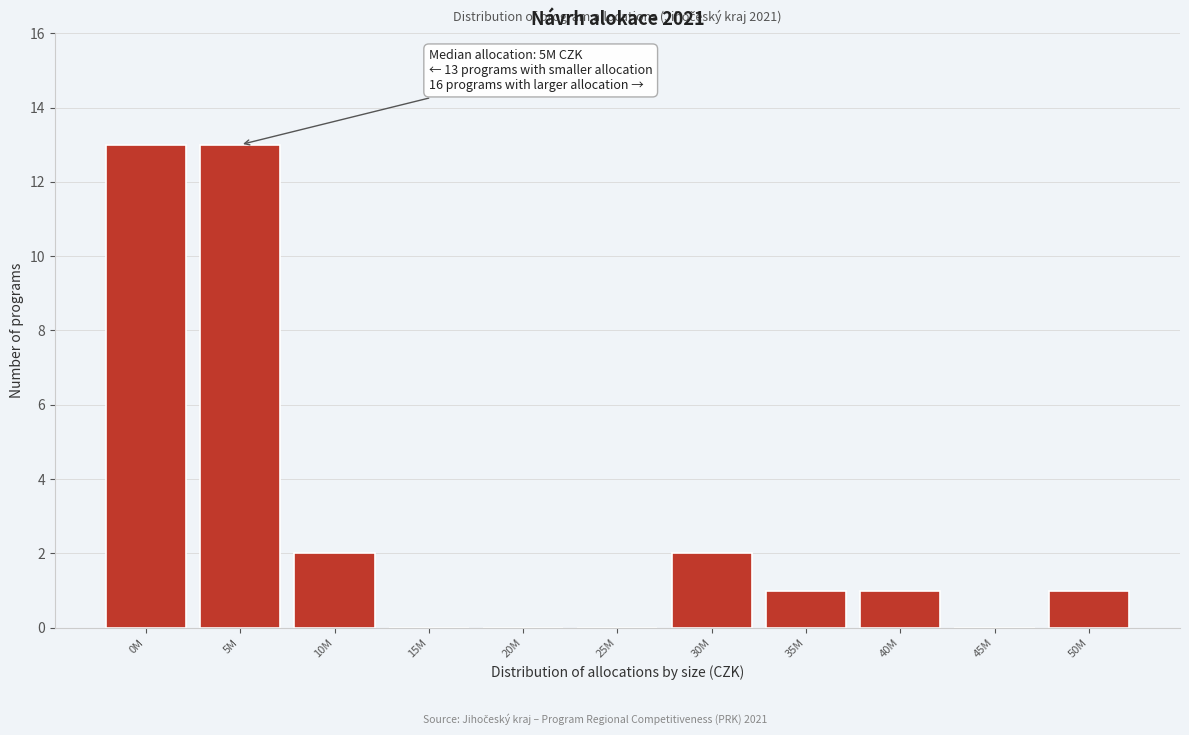

Reading left to right, extract all data points from this chart.

0M=13	5M=13	10M=2	15M=0	20M=0	25M=0	30M=2	35M=1	40M=1	45M=0	50M=1